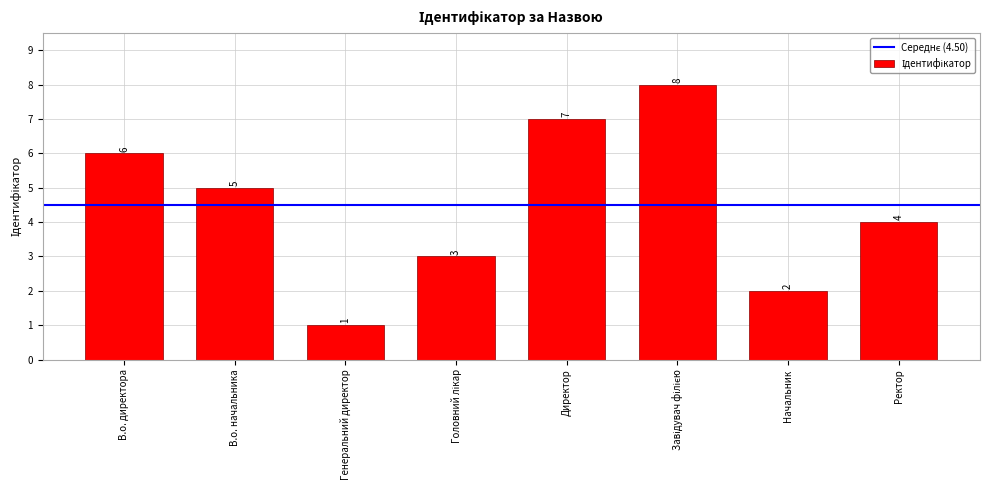

Between Генеральний директор and Ректор, which is larger?

Ректор